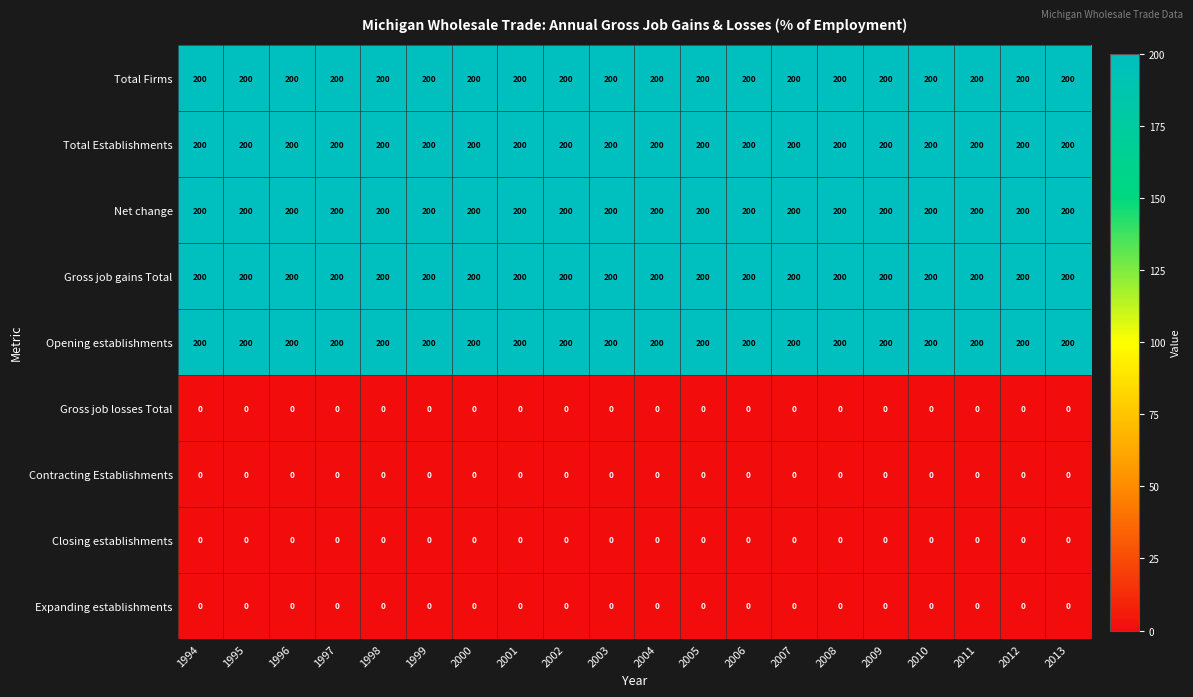

What is the sum of all Gross job gains Total values?

4000